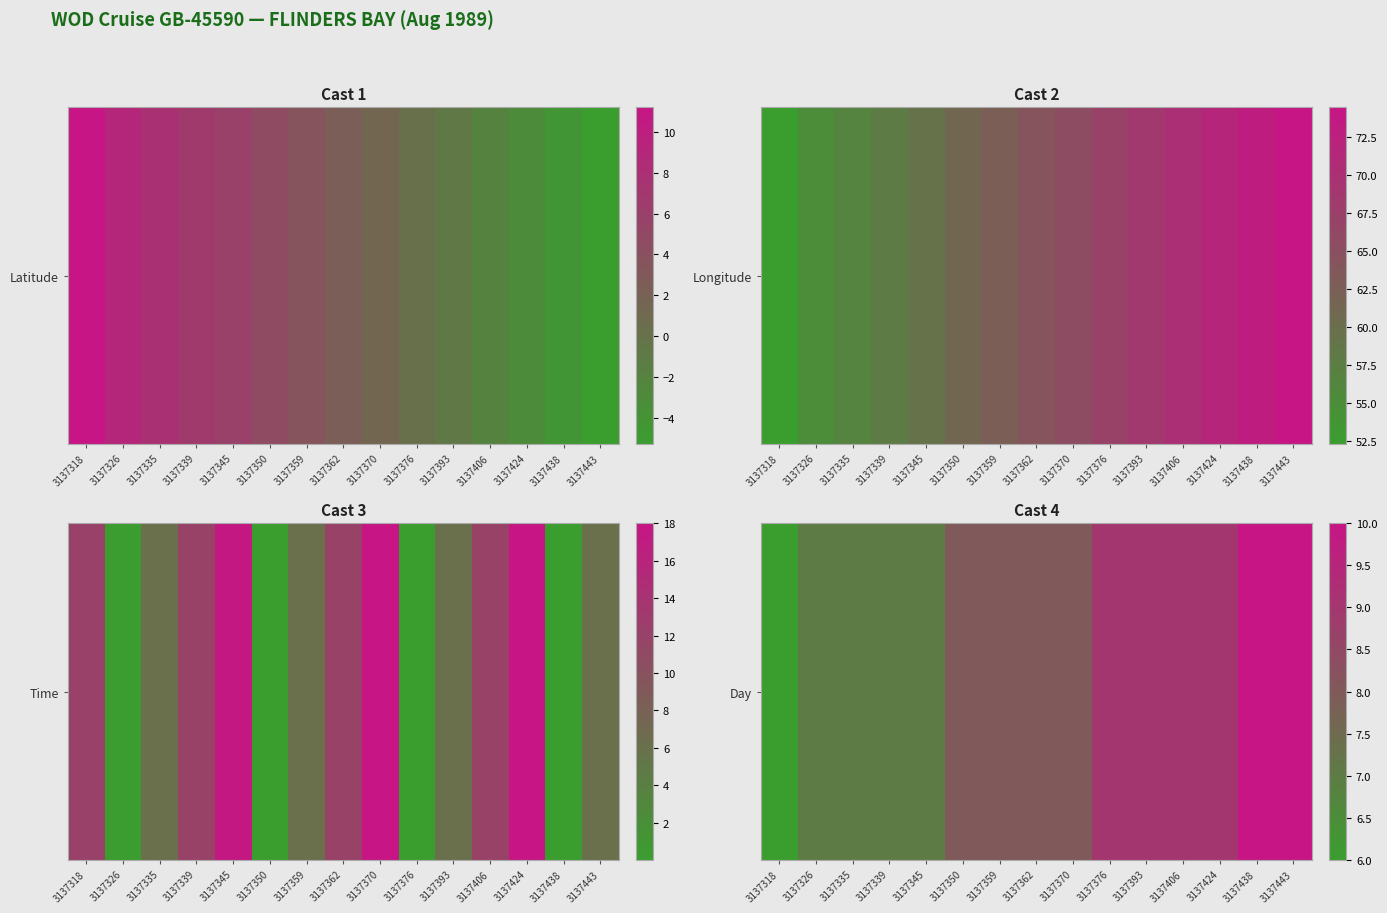

List the labels in order of value, smallest first.

3137318, 3137326, 3137335, 3137339, 3137345, 3137350, 3137359, 3137362, 3137370, 3137376, 3137393, 3137406, 3137424, 3137438, 3137443